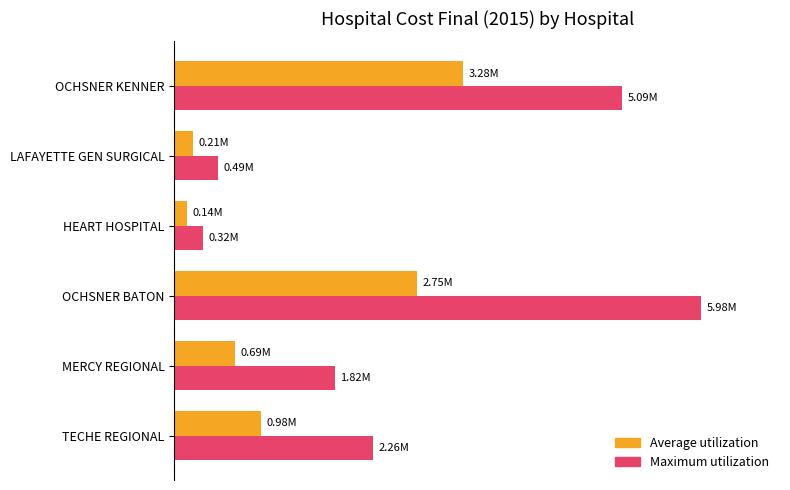

Which category has the highest value in the Average utilization series?

OCHSNER KENNER